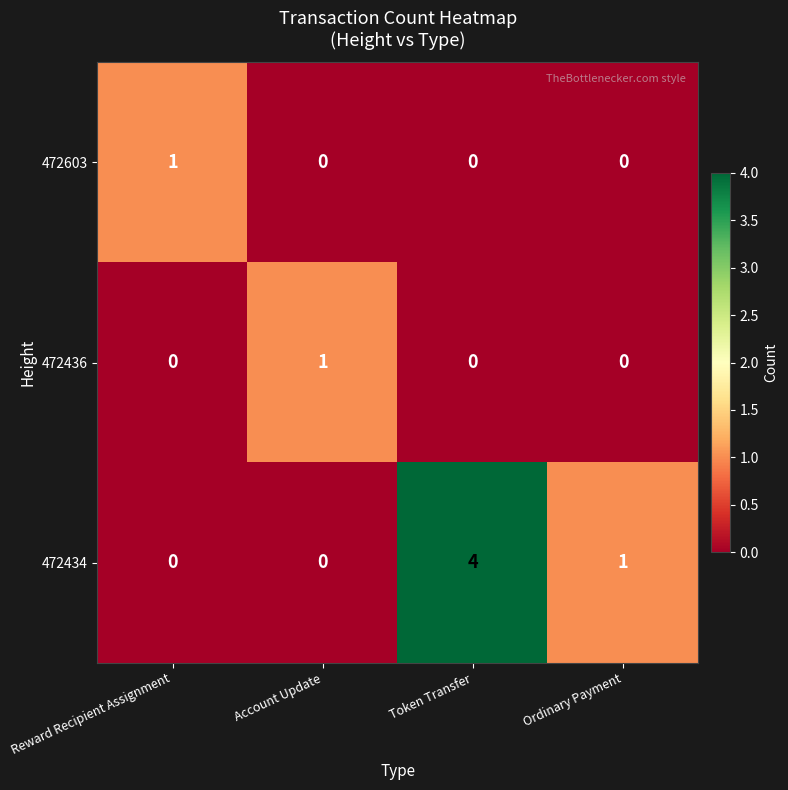

At which category is the sum across all series the highest?

Token Transfer